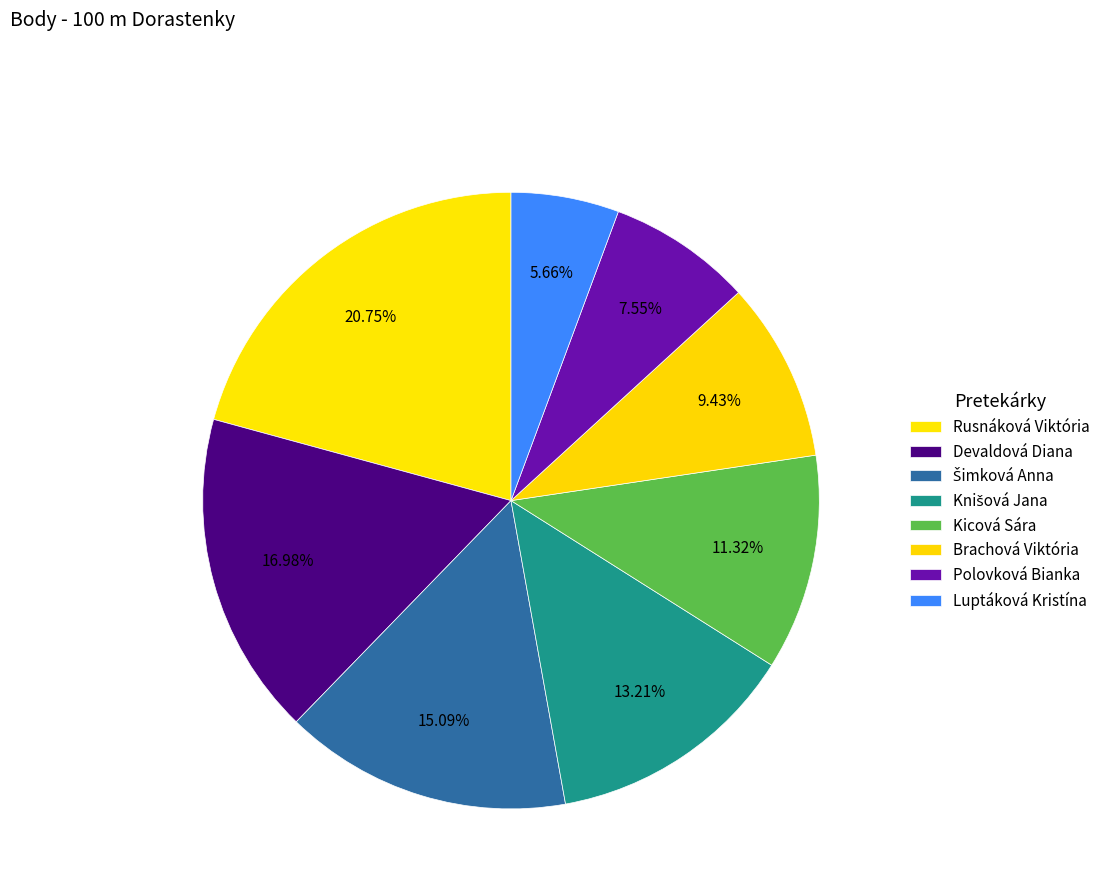

How many slices are in this pie chart?

8